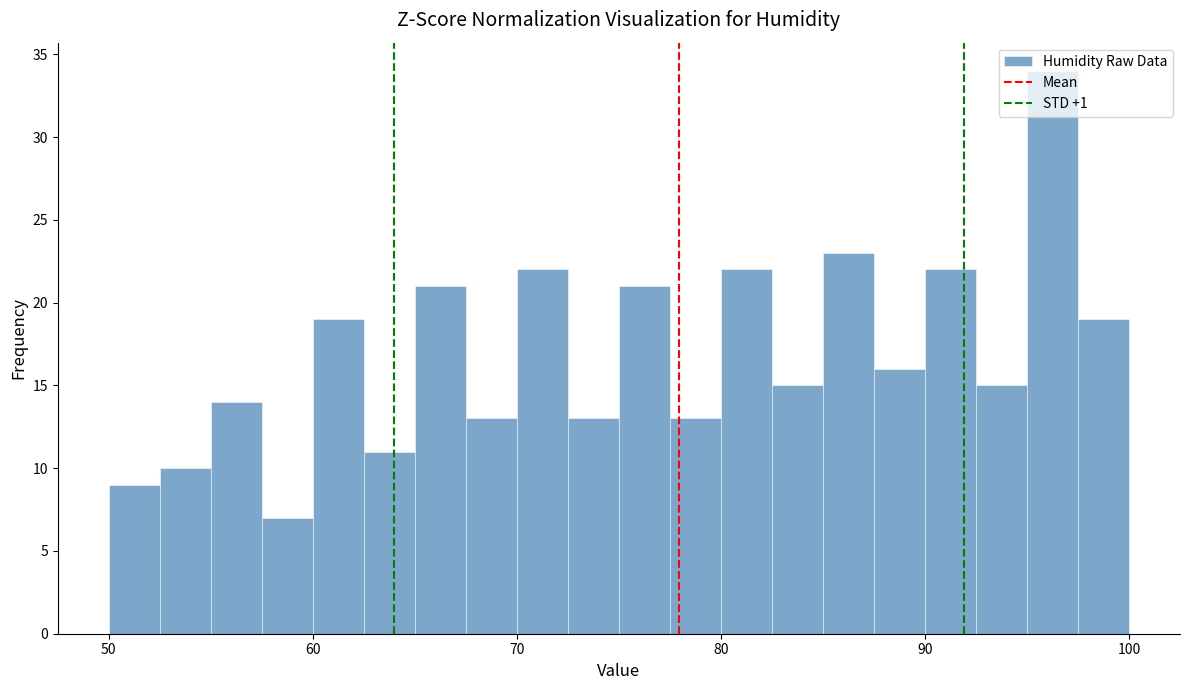

Read against the x-axis, roughly where is the centre of the tallest bar?

96